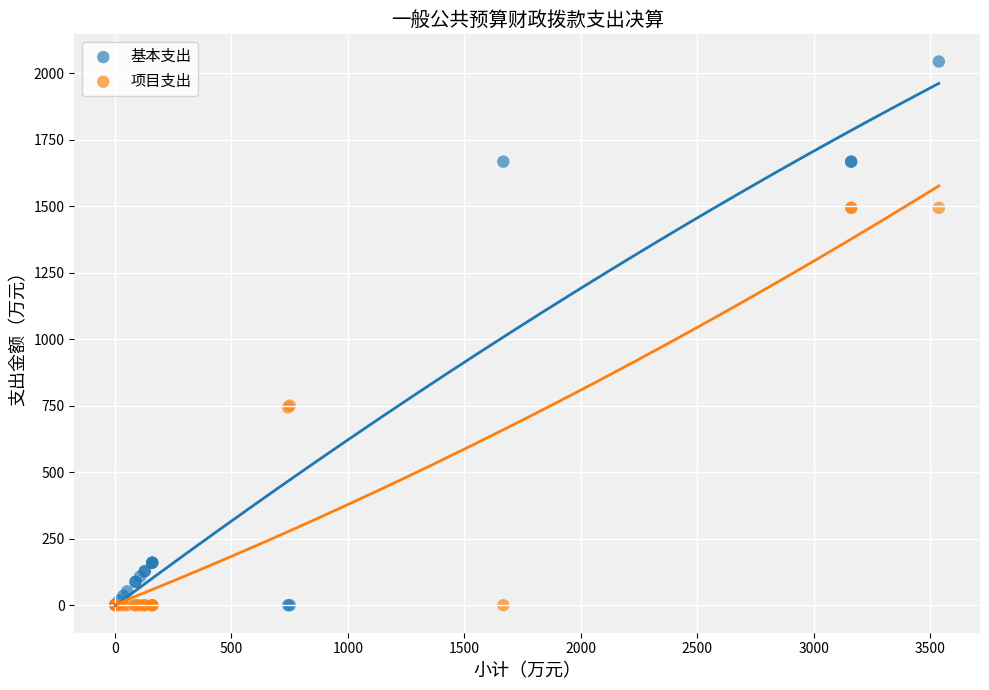

Which series reaches the maximum Y coordinate?

基本支出